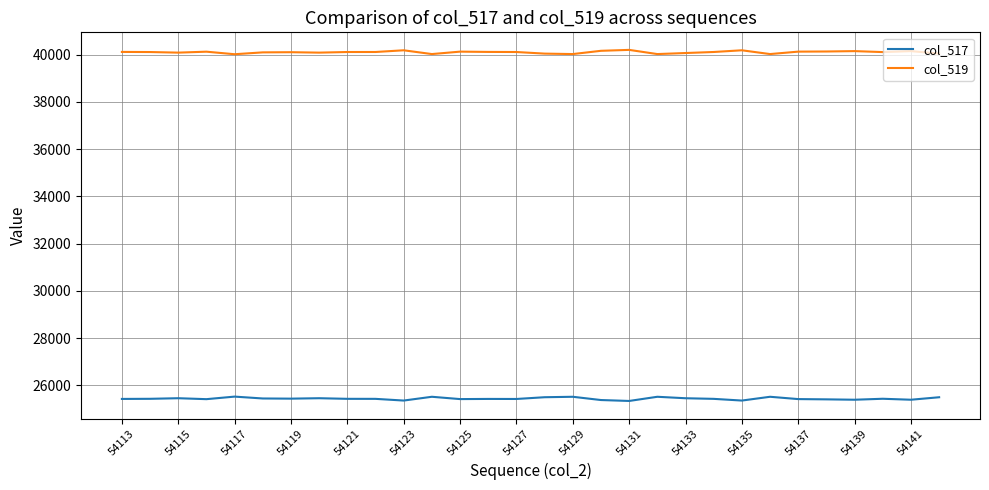

Rank the series by their average value, from lowest to highest.

col_517, col_519